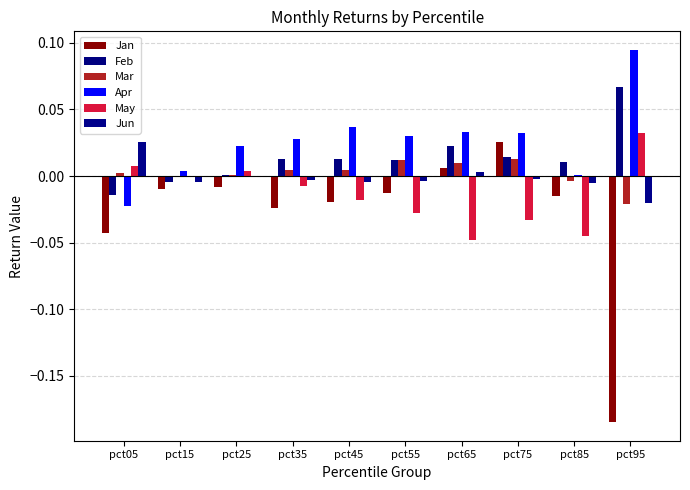

Rank the series at pct25 from highest to lowest value.

Apr, May, Mar, Feb, Jun, Jan